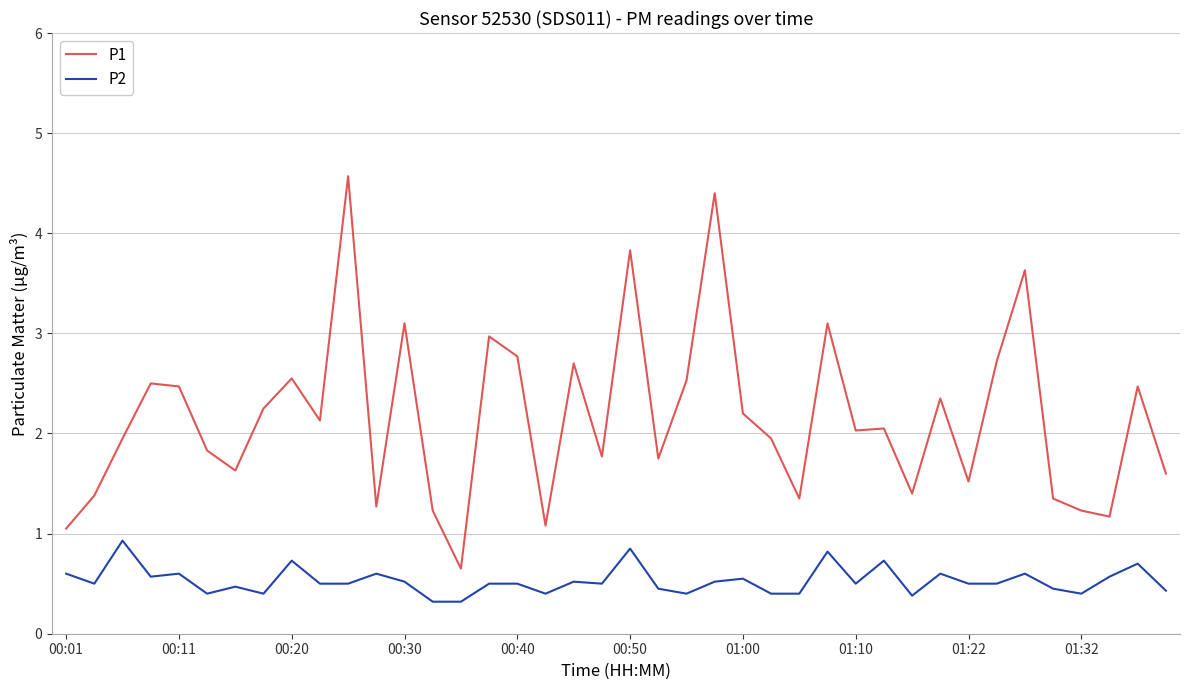

Rank the series by their average value, from lowest to highest.

P2, P1